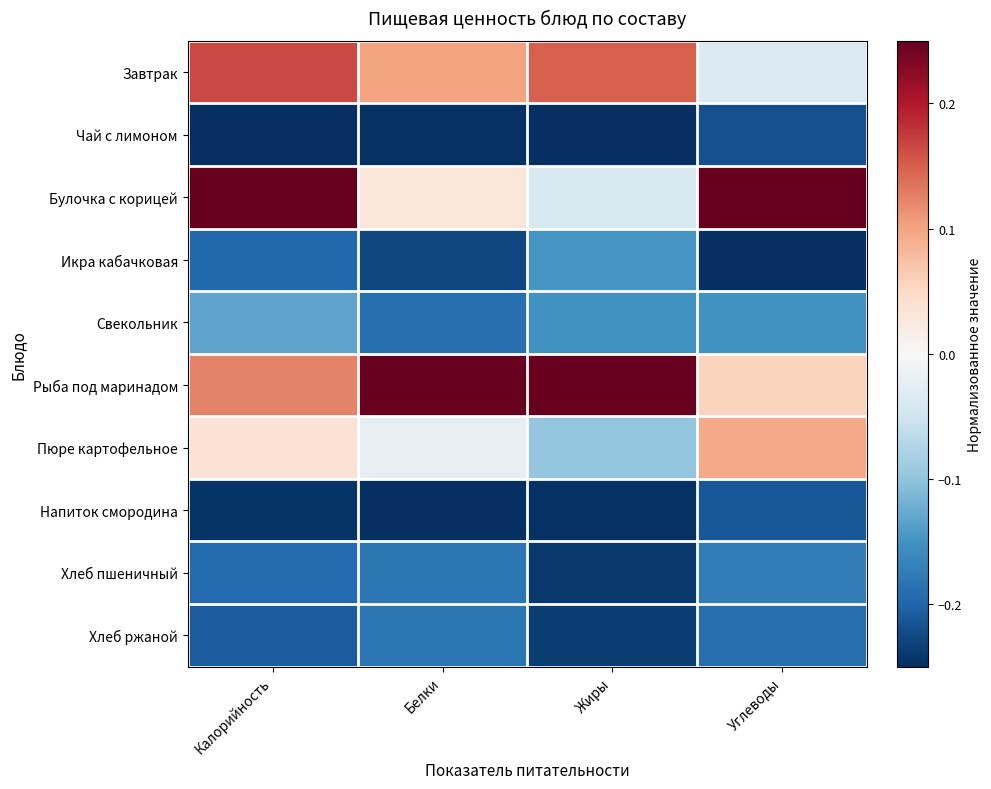

What is the total value across all series at Белки?

-0.9